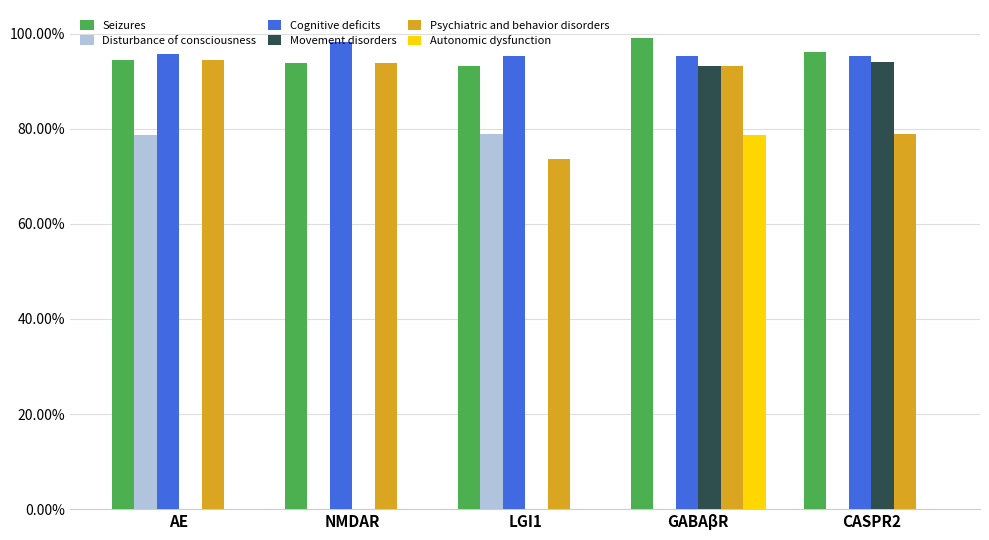

Between AE and LGI1, which series saw the biggest shift?

Psychiatric and behavior disorders